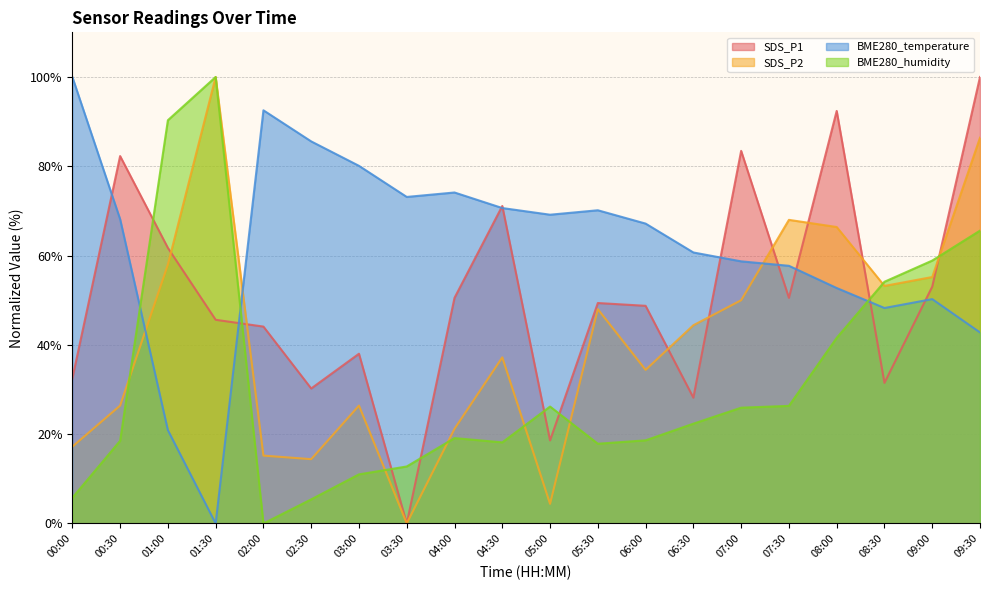

What position from the right is 03:30?

13